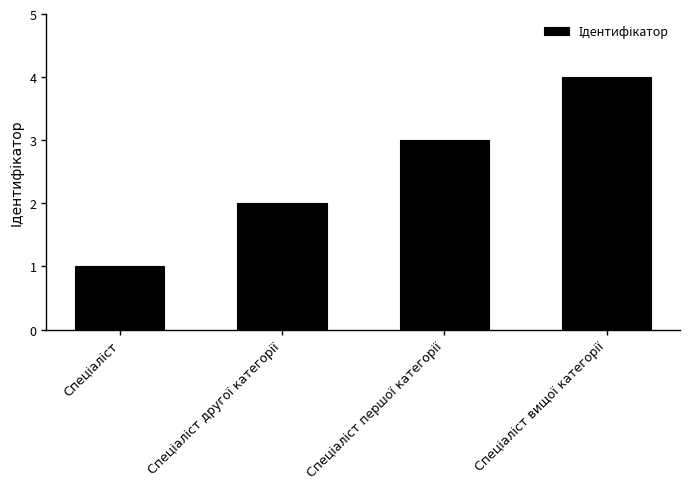

What is the greatest value displayed?

4